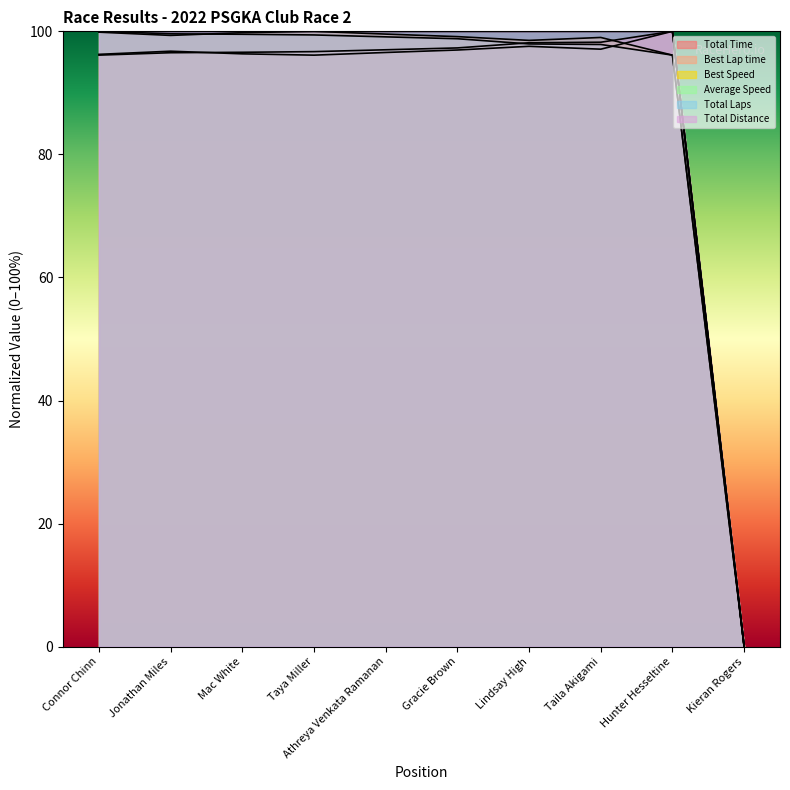

The value of Best Speed at Taya Miller is 100.0. True or false?

True